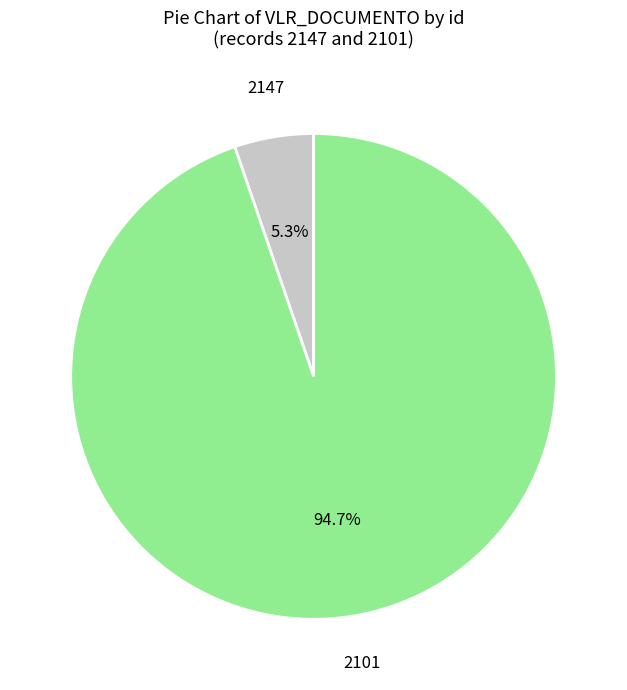

Does any single category account for the majority?

Yes